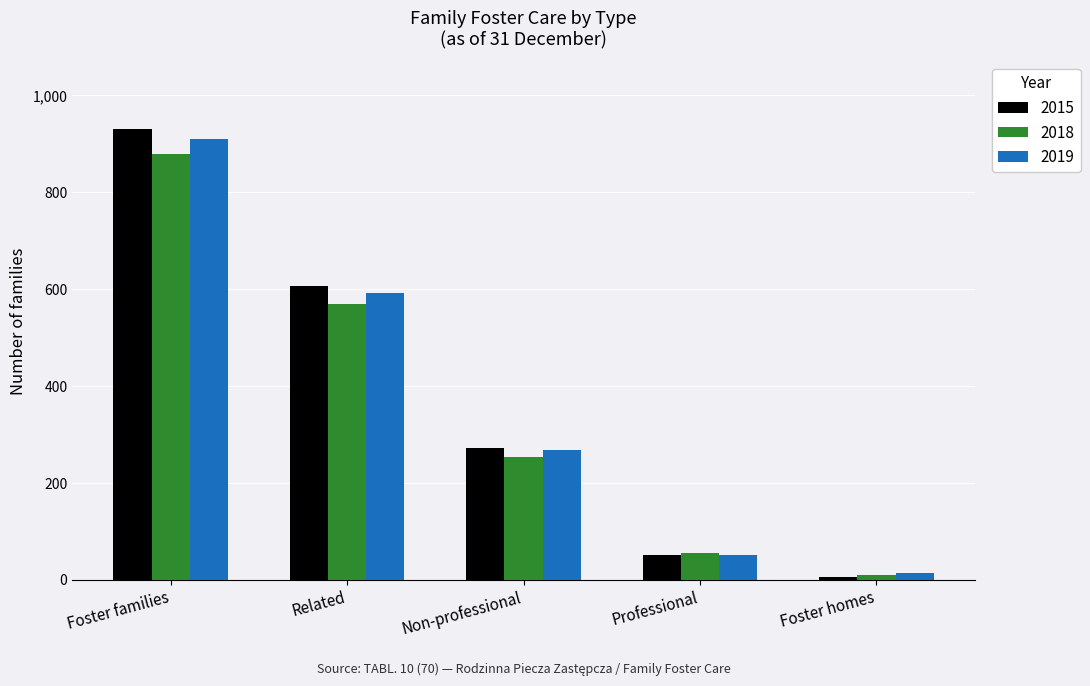

What is the difference between the maximum and minimum values in the 2015 series?

925